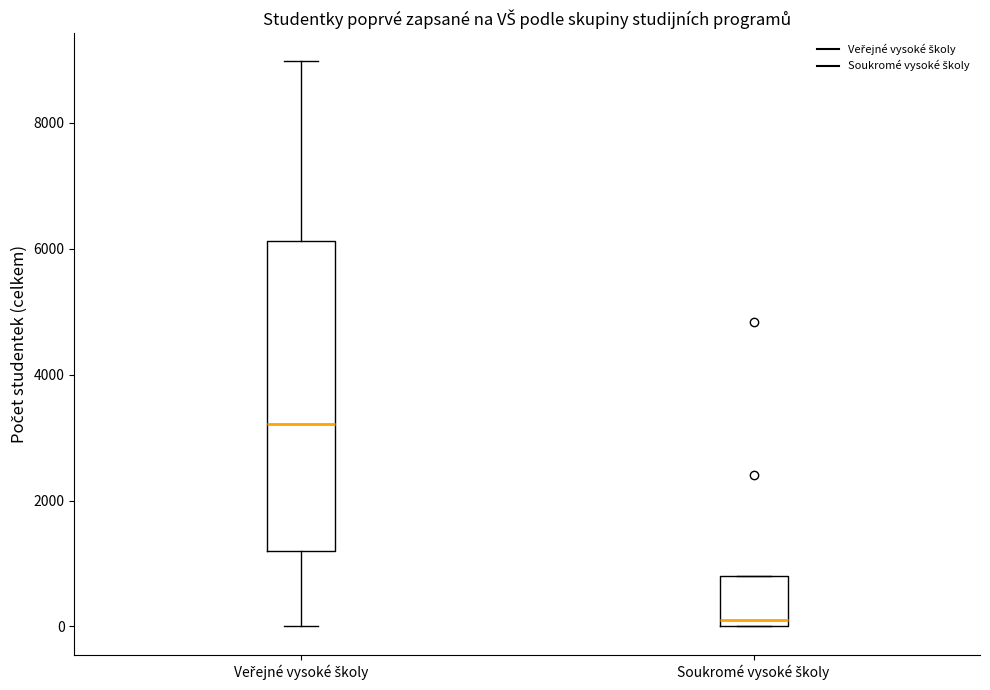

Comparing the boxes themselves (not the whiskers), which one is the tallest?

Veřejné vysoké školy